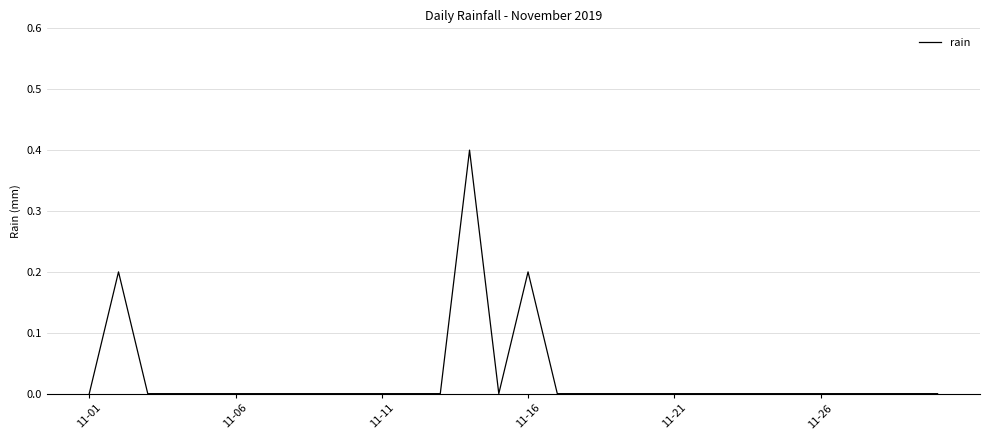

What is the difference between the maximum and minimum values?

0.4